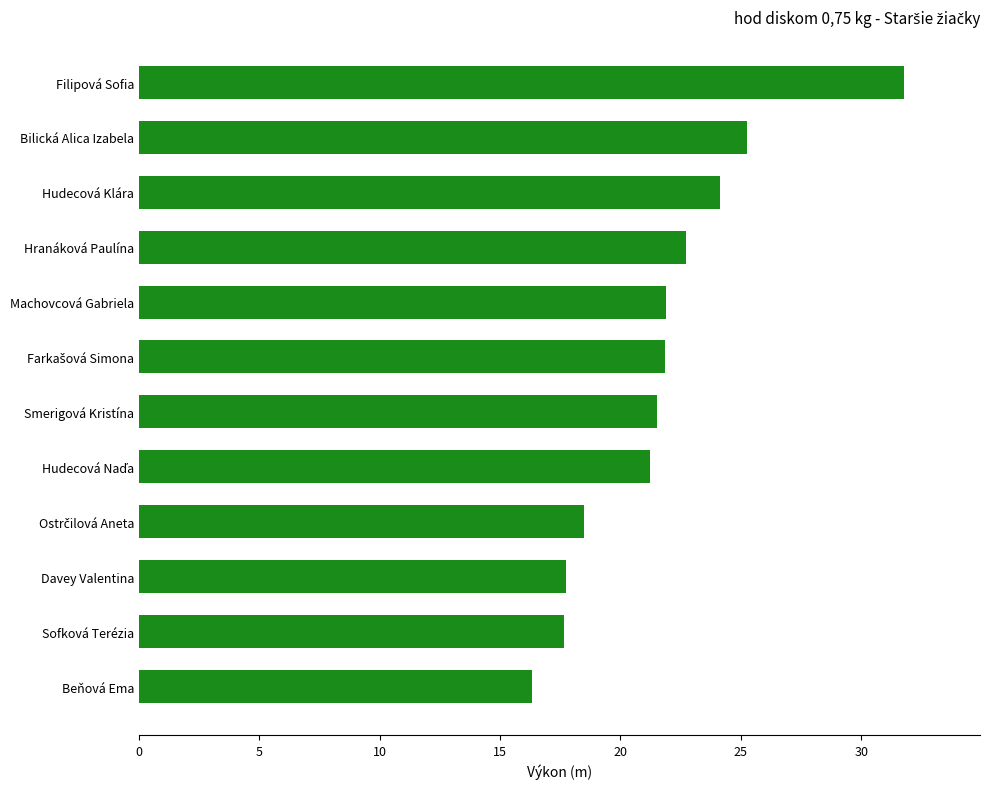

Where is the data nearest to the value 24?

Hudecová Klára